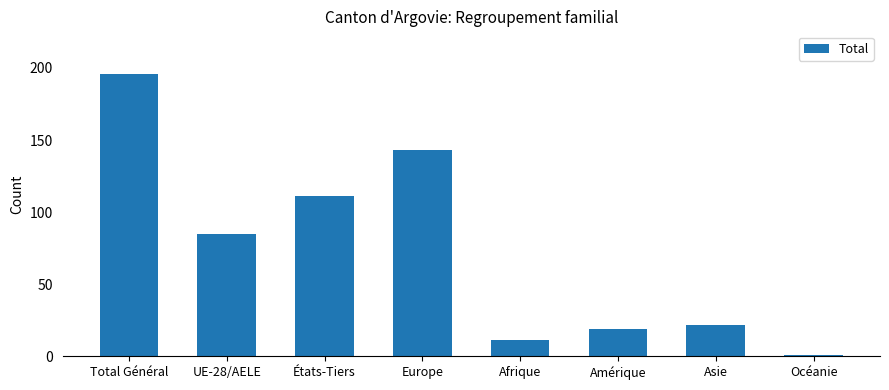

Rank the categories by value from highest to lowest.

Total Général, Europe, États-Tiers, UE-28/AELE, Asie, Amérique, Afrique, Océanie